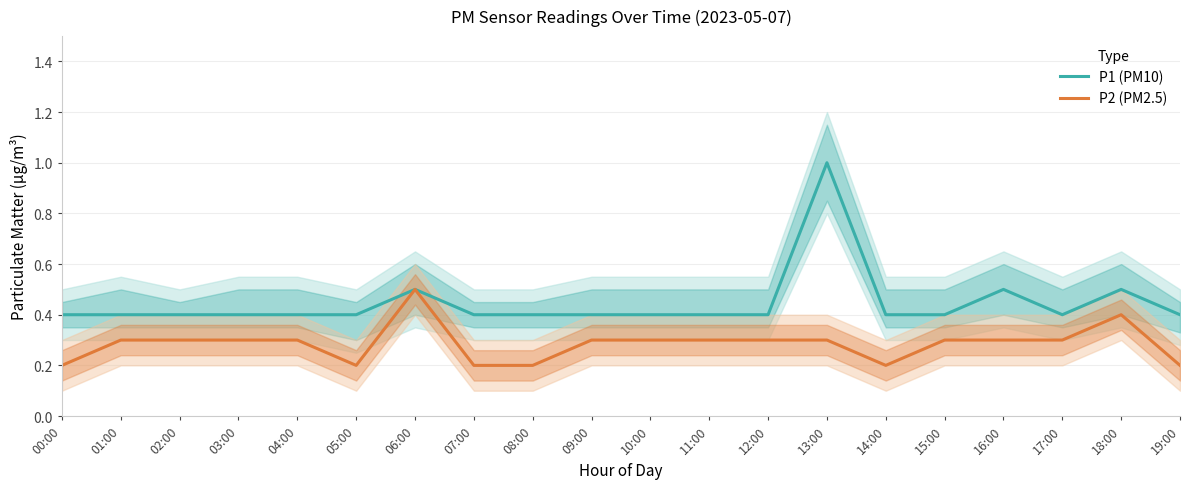

Where is the first local maximum for P1 (PM10)?

06:00